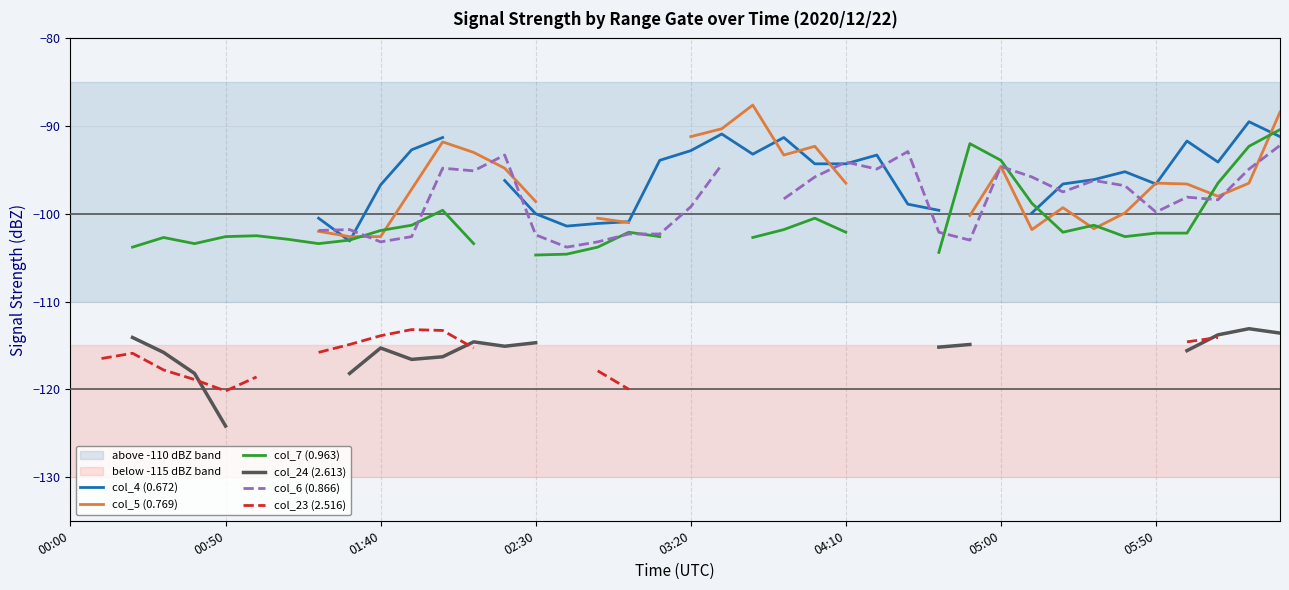

How many categories are shown in the chart?

40